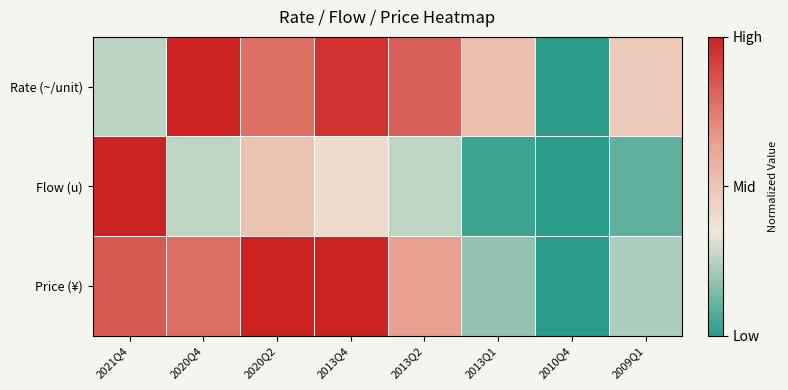

What is the total value across all series at 2009Q1?

0.8